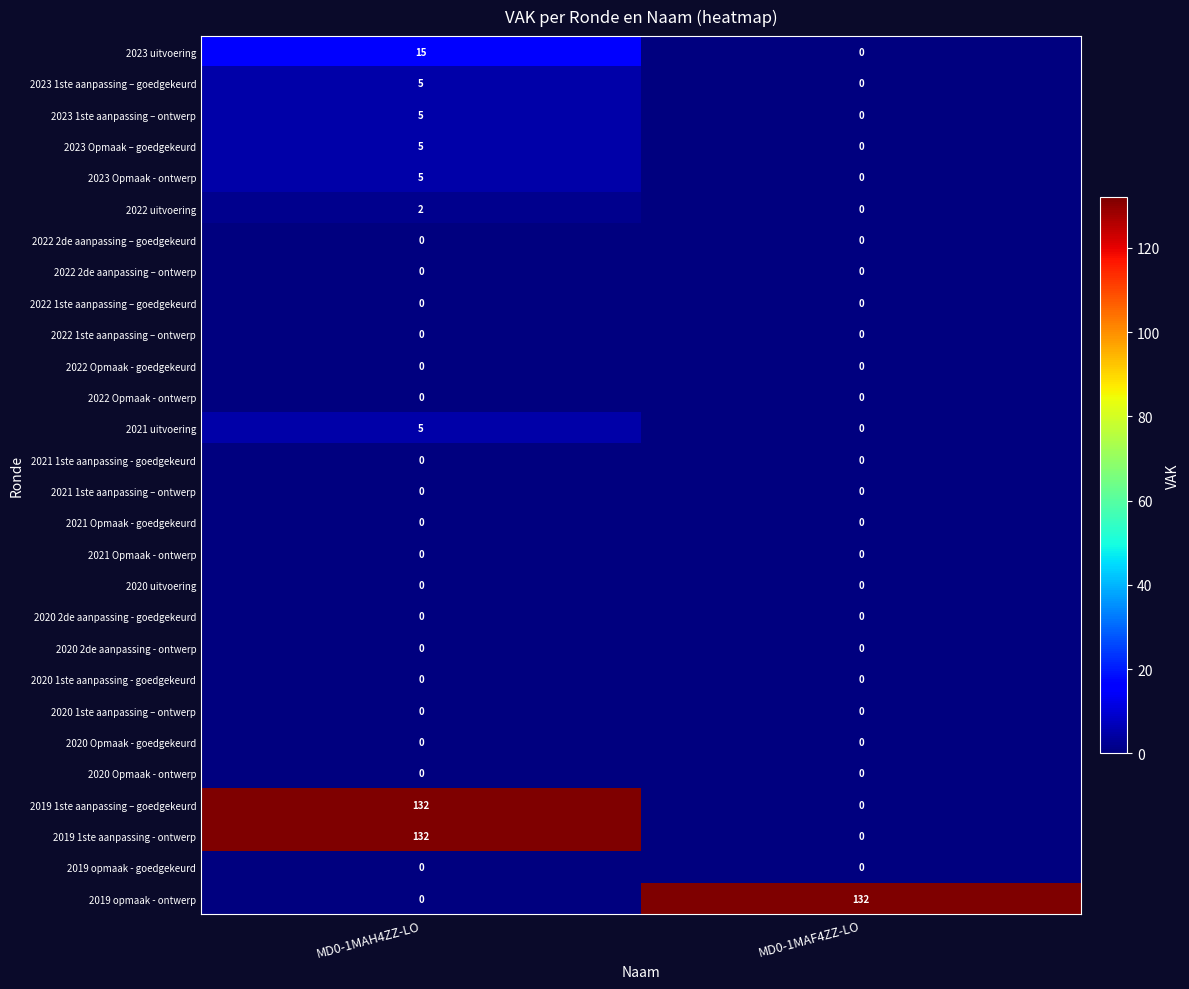

What is the greatest value displayed?

132